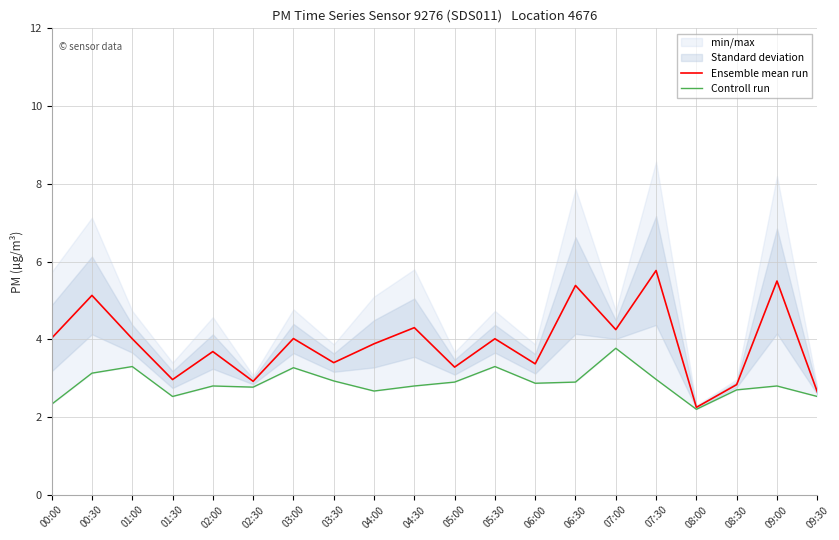

True or false: Controll run and Ensemble mean run intersect in this chart.

False